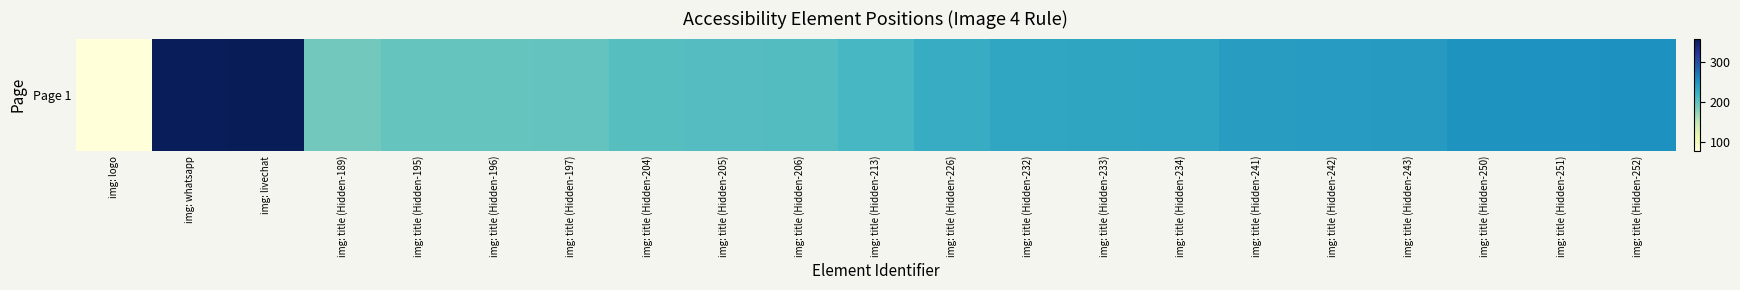

At which label is the value closest to 217?

img: title (Hidden-213)